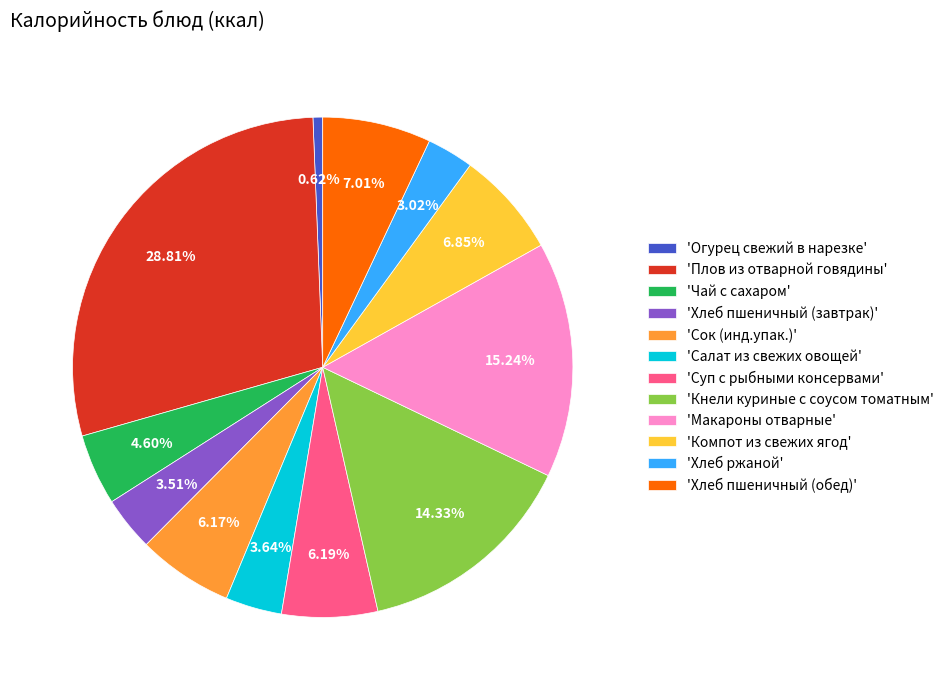

Does 'Хлеб пшеничный (завтрак)' account for over 50% of the chart?

No